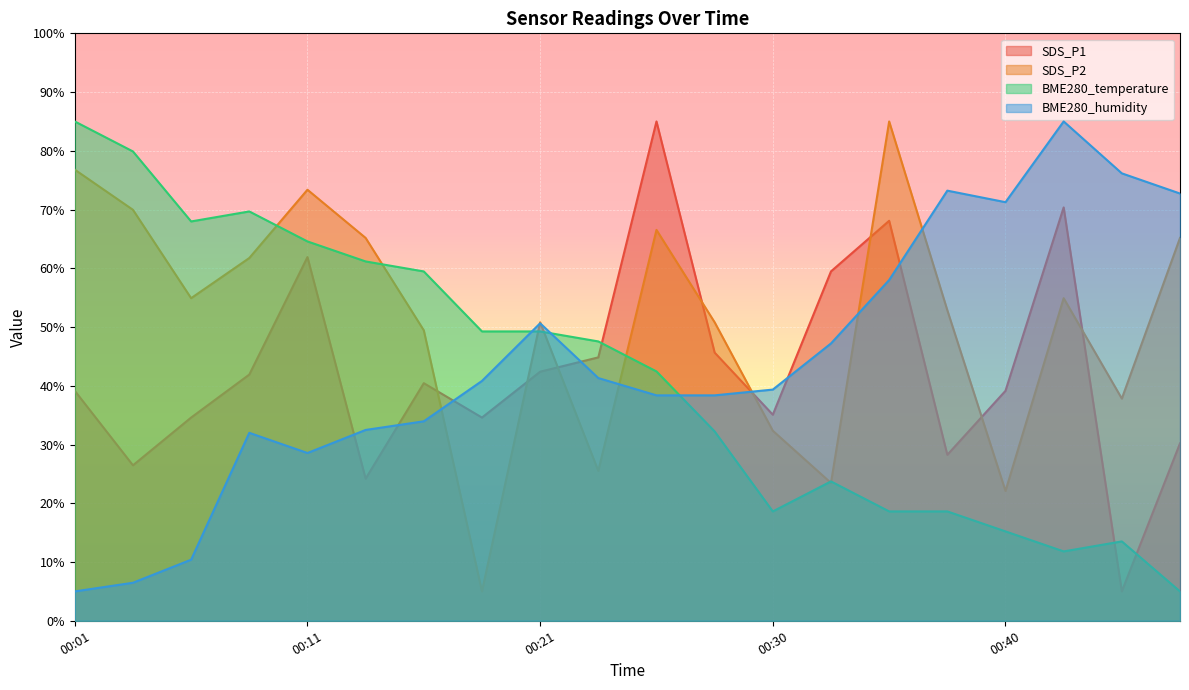

What is the total value across all series at 00:11?

228.4